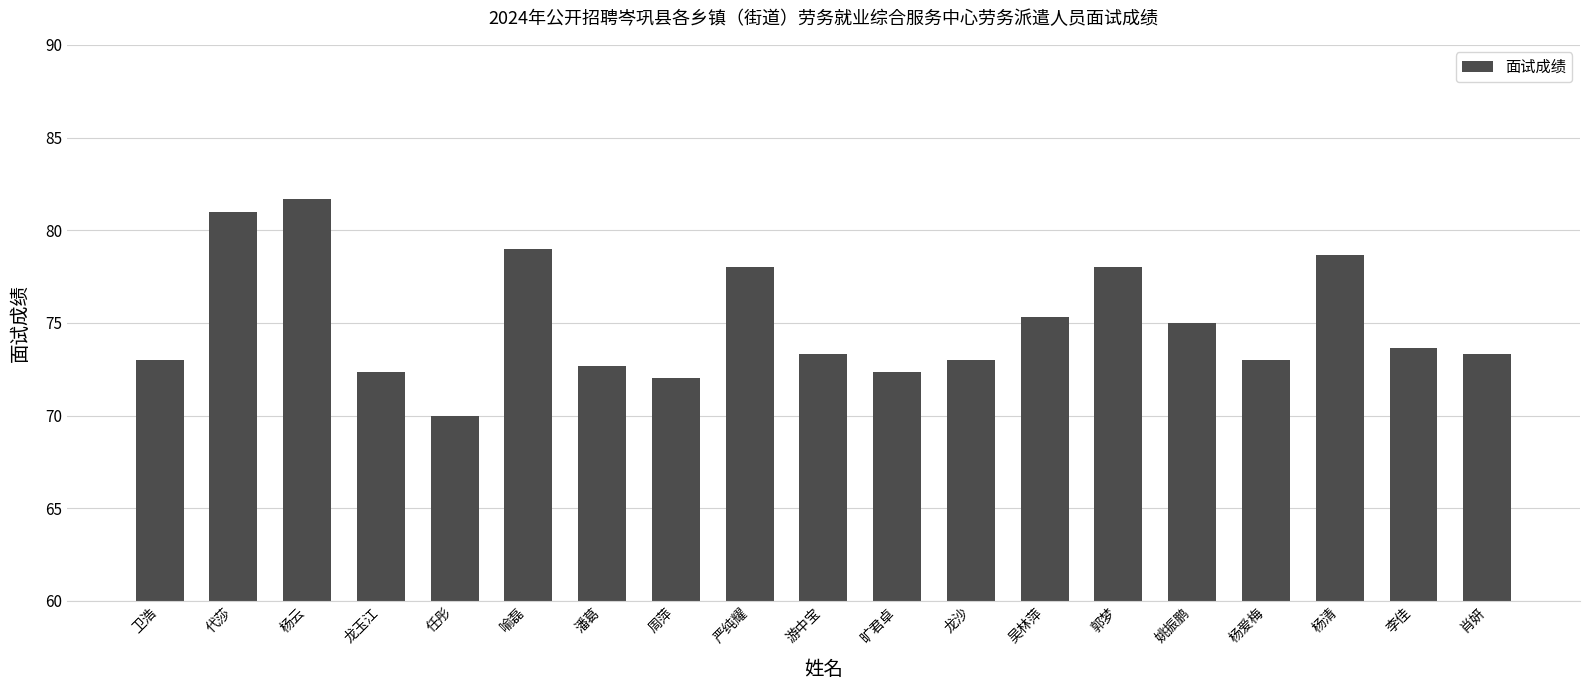

What position from the right is 龙沙?

8